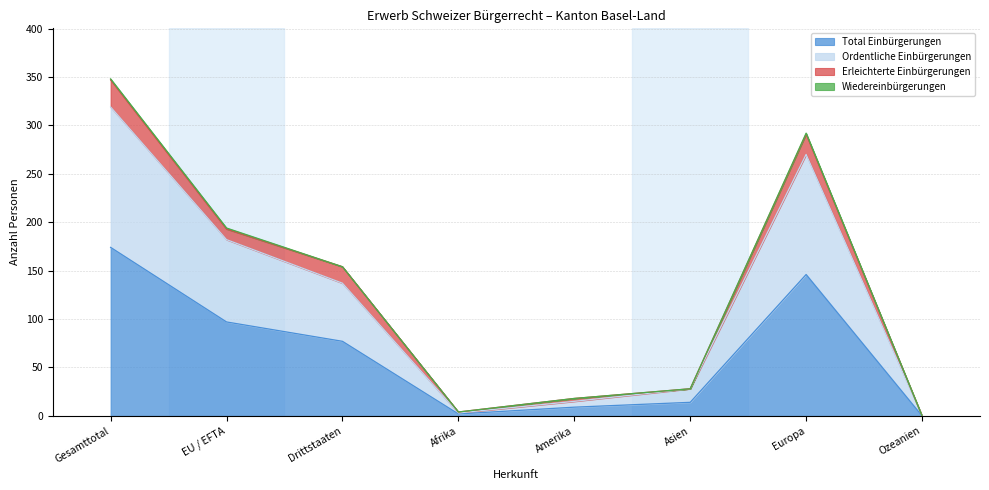

True or false: Ordentliche Einbürgerungen and Total Einbürgerungen cross at least once.

False